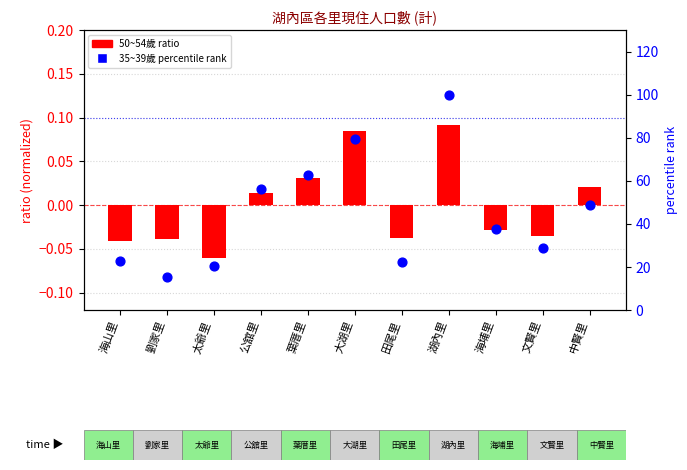

At how many categories does at least one series exceed 68?

2